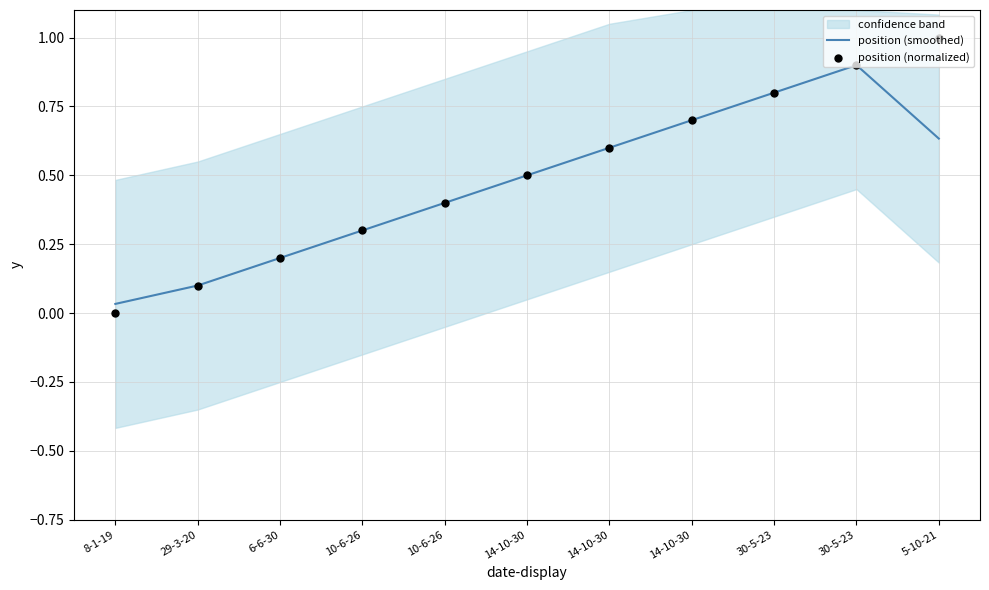

What are all the series names shown in the legend?

position (smoothed), position (normalized)